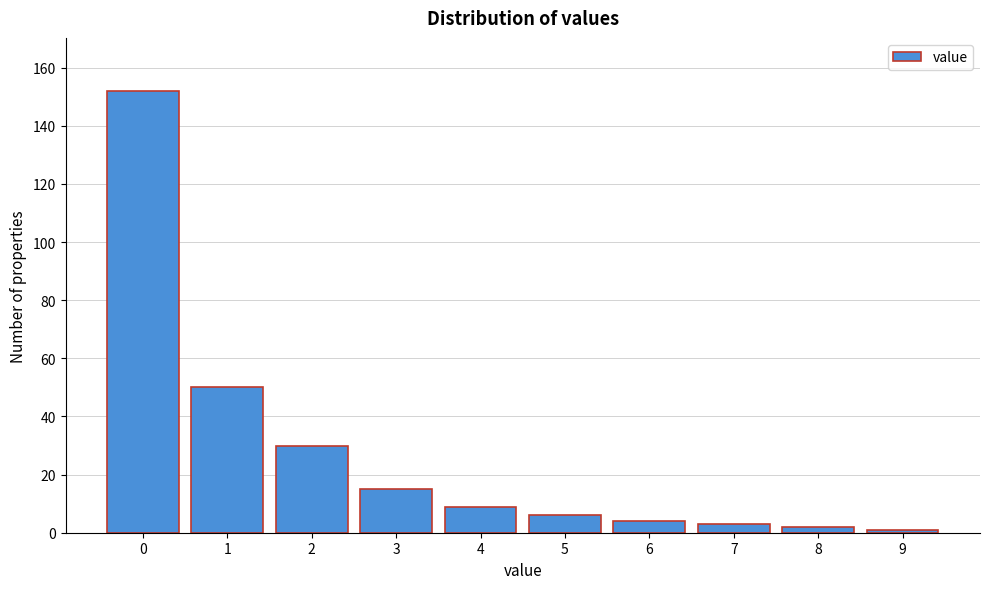

Reading left to right, what are all the values shown in this chart?

0=152	1=50	2=30	3=15	4=9	5=6	6=4	7=3	8=2	9=1